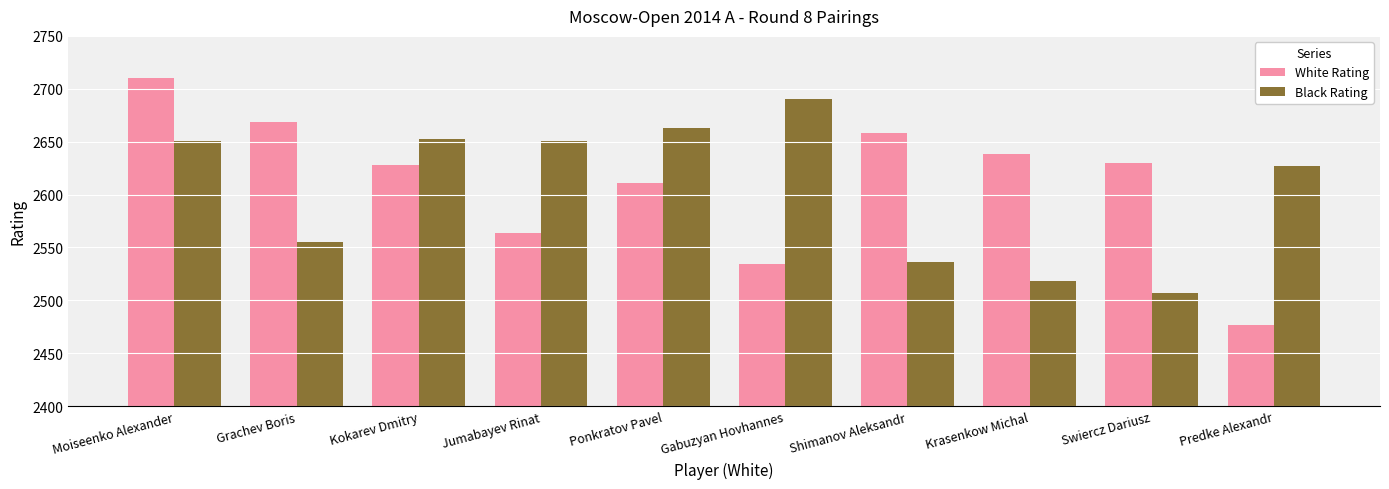

Read the White Rating value at Moiseenko Alexander, to the nearest 10.

2710